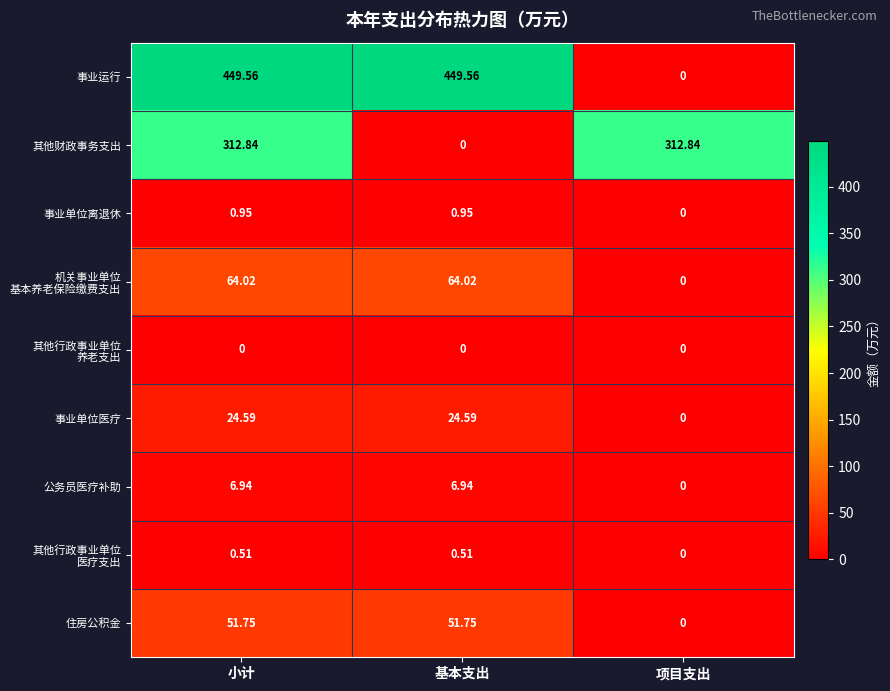

What is the total value across all series at 基本支出?

598.3